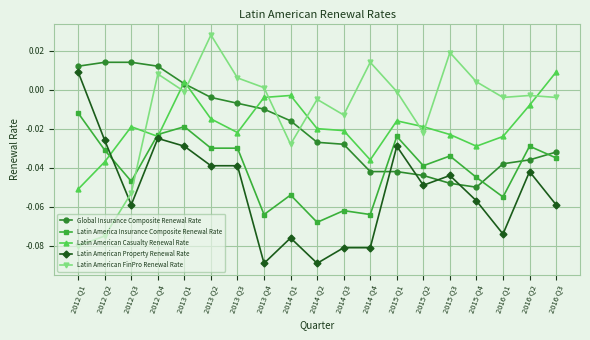

How many times do Latin American FinPro Renewal Rate and Latin American Casualty Renewal Rate cross each other?

8